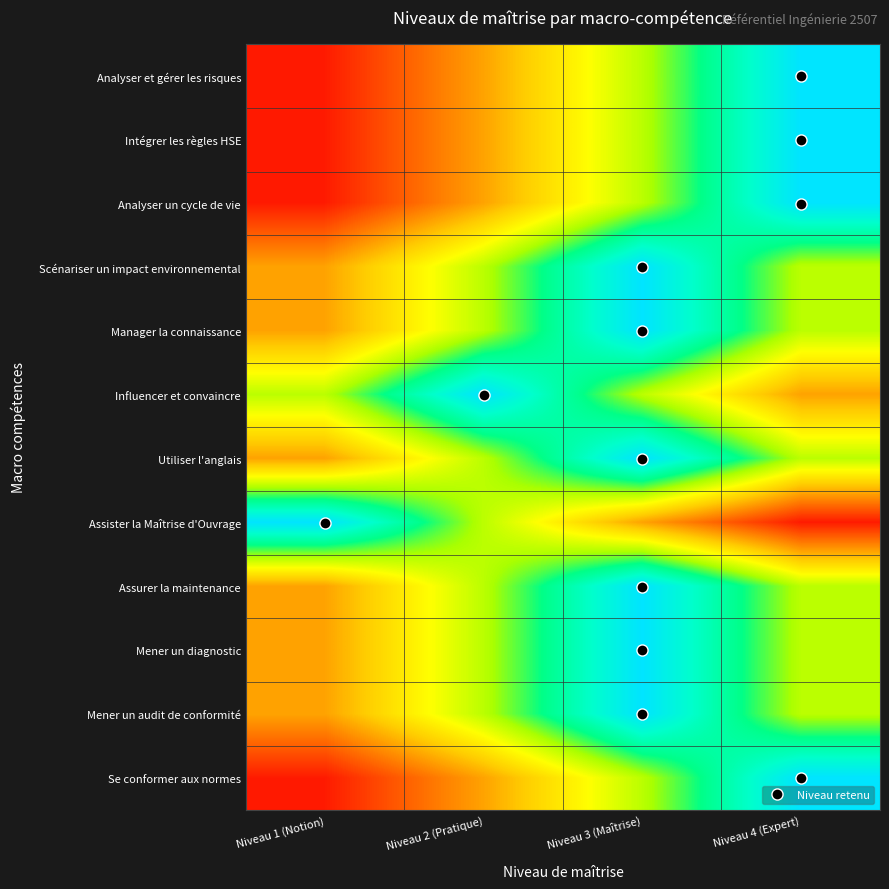

At which category is the sum across all series the highest?

Niveau 3 (Maîtrise)